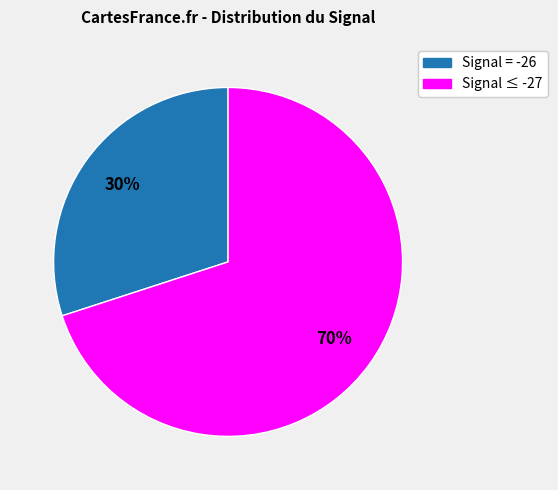

To the nearest percent, what percentage of the pie is Signal ≤ -27?

70%